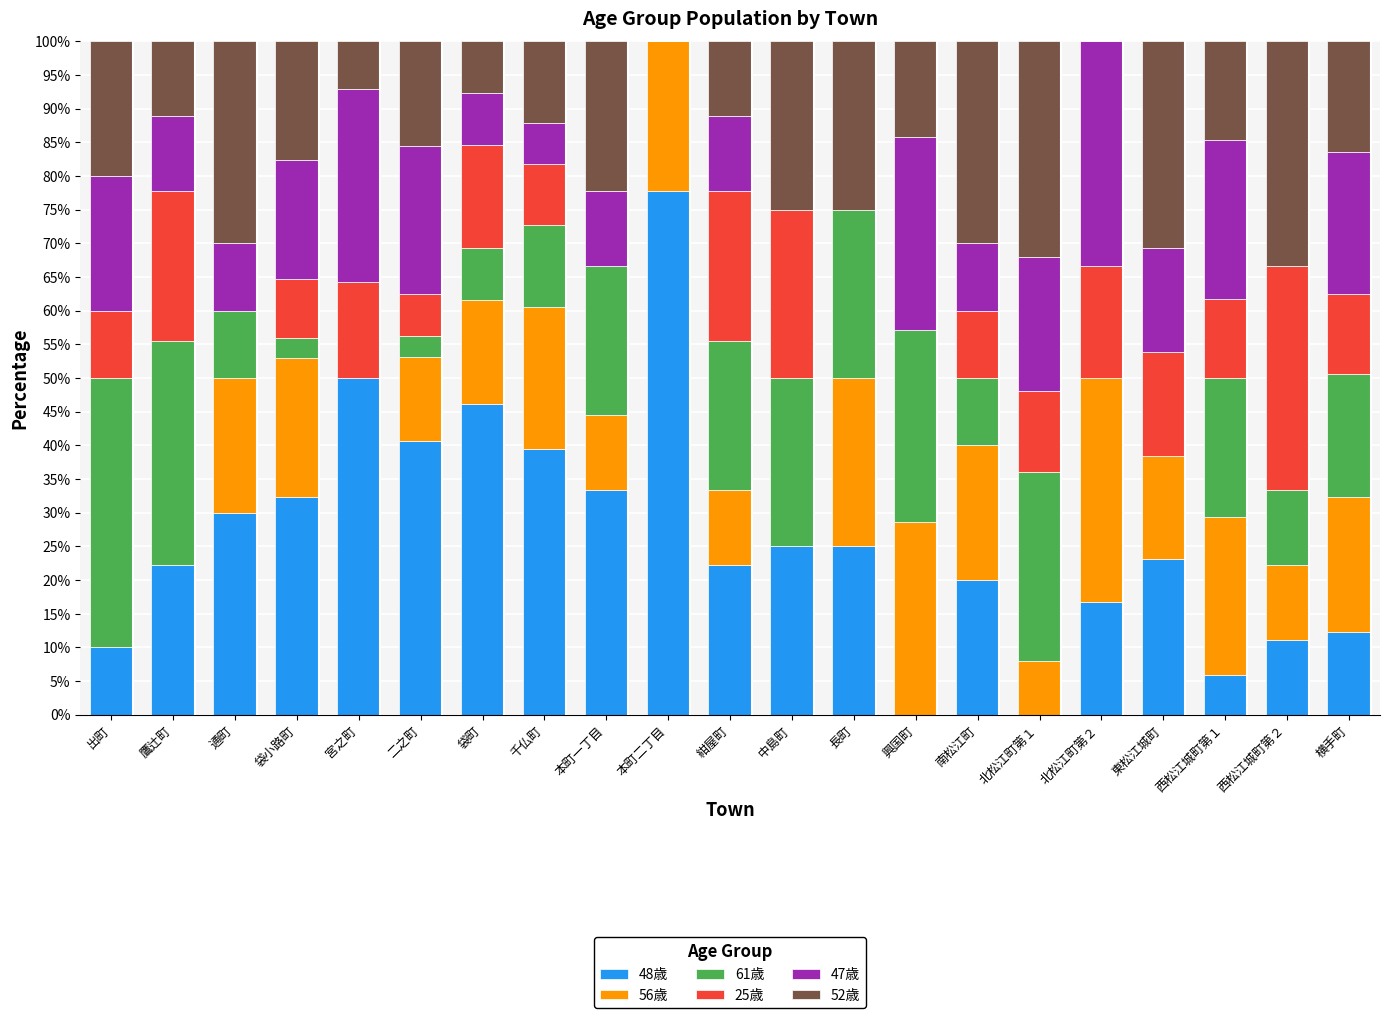

At which label does 48歳 first exceed 23?

通町